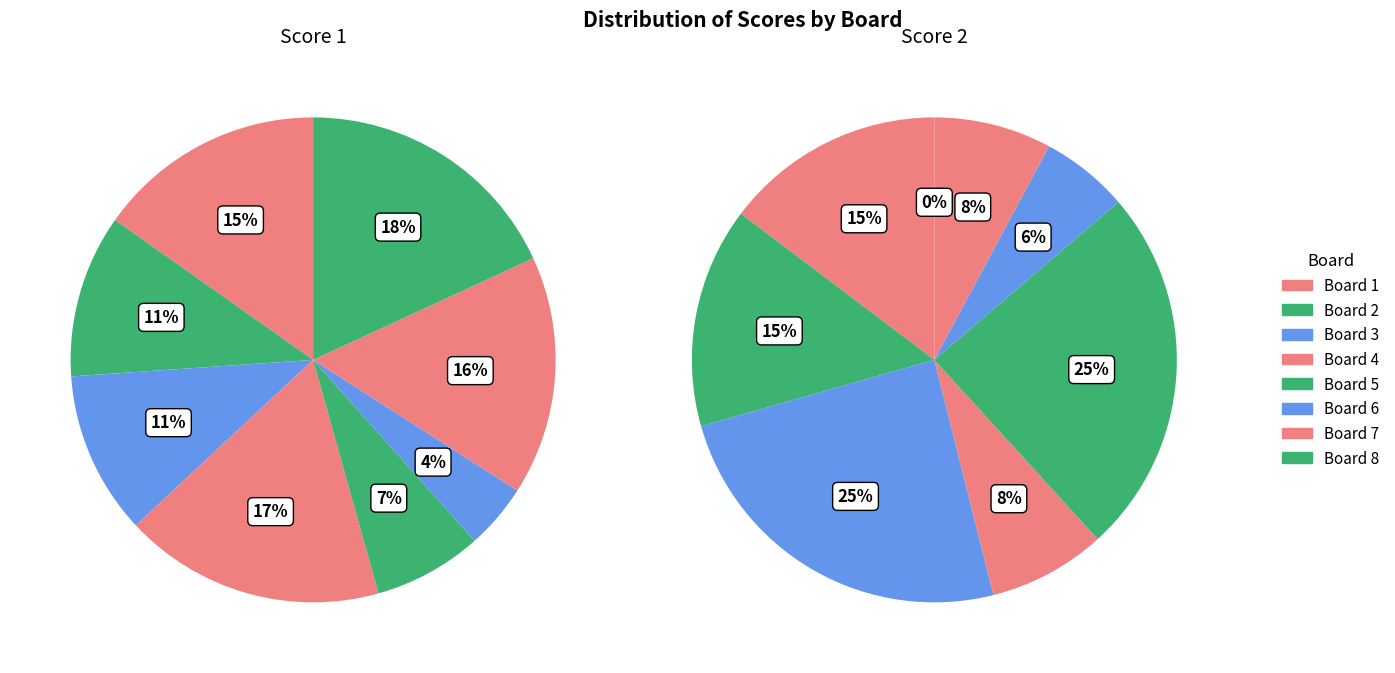

How many segments does this pie chart have?

8